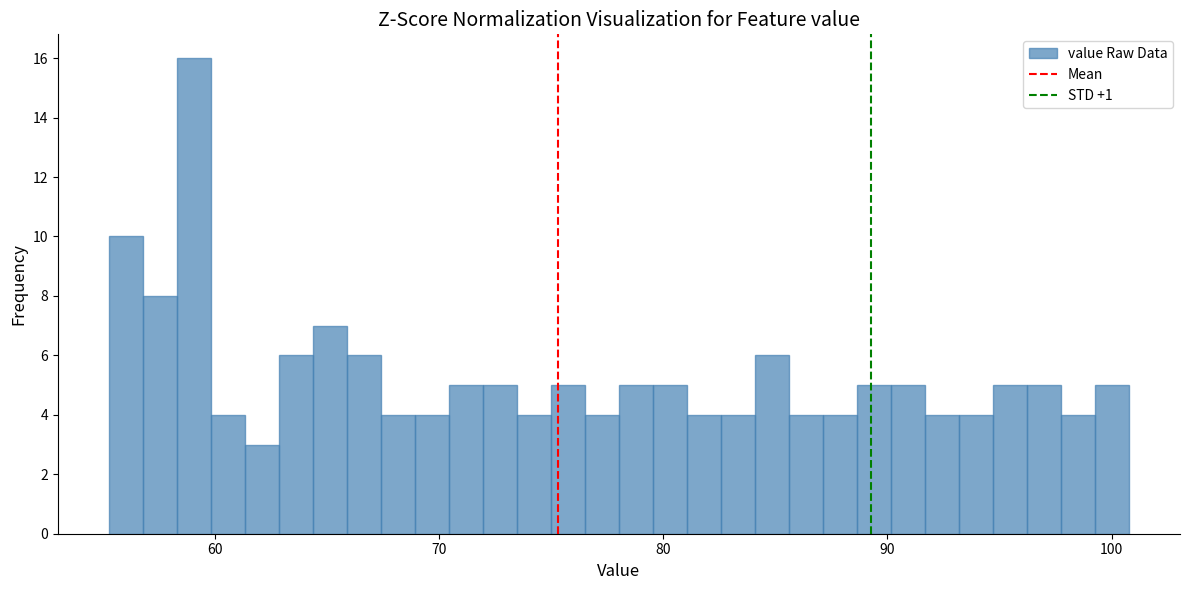

Read against the x-axis, roughly where is the centre of the tallest bar?

59